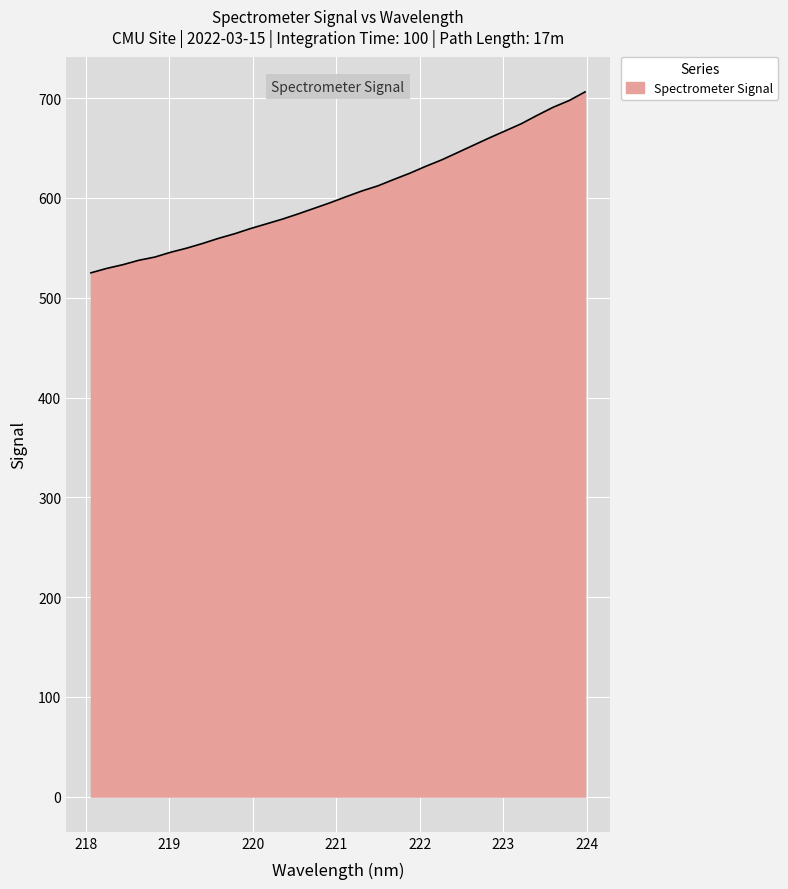

Count the number of categories in the chart.

32